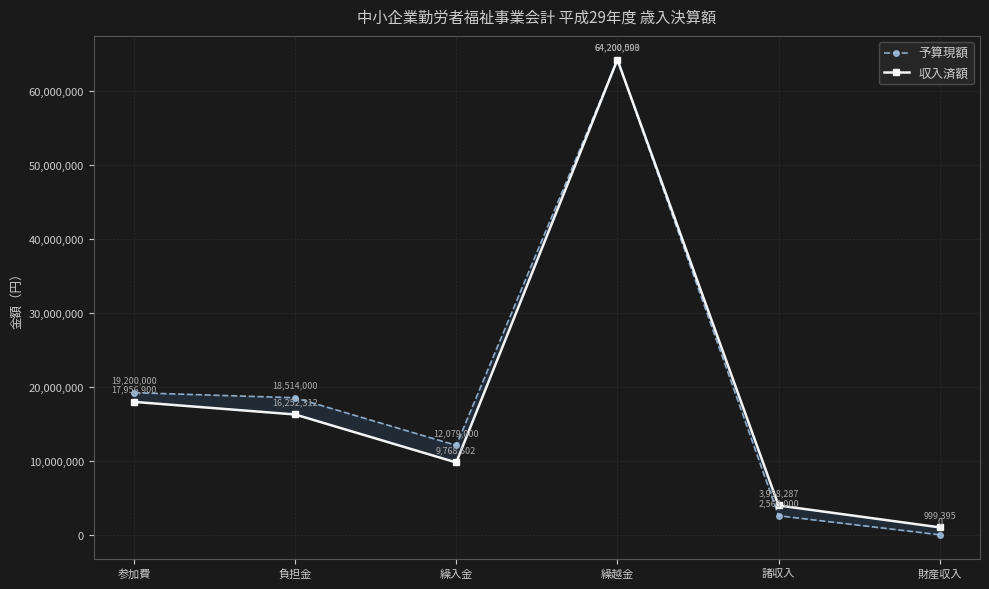

Reading right to left, transcribe all the data shown in this chart.

予算現額: 財産収入=0	諸収入=2568000	繰越金=64200000	繰入金=12079000	負担金=18514000	参加費=19200000
収入済額: 財産収入=999395	諸収入=3958287	繰越金=64200593	繰入金=9768602	負担金=16252312	参加費=17956900